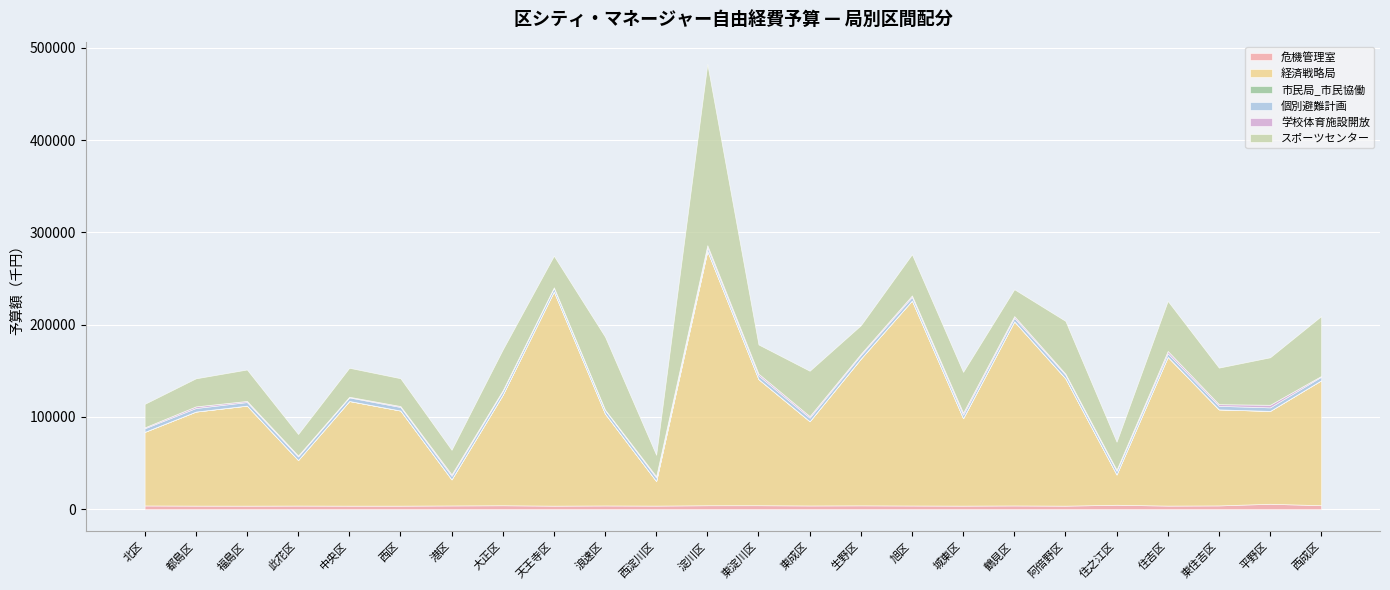

Reading left to right, what are all the values shown in this chart?

危機管理室: 北区=4038	都島区=3879	福島区=3828	此花区=3927	中央区=3828	西区=3828	港区=4057	大正区=4261	天王寺区=3828	浪速区=4038	西淀川区=3889	淀川区=4273	東淀川区=4296	東成区=4038	生野区=4162	旭区=3996	城東区=3861	鶴見区=4049	阿倍野区=3828	住之江区=4800	住吉区=3890	東住吉区=4091	平野区=5874	西成区=4296
経済戦略局: 北区=79708	都島区=101907	福島区=108428	此花区=49331	中央区=113403	西区=103080	港区=28231	大正区=119731	天王寺区=232161	浪速区=99569	西淀川区=26564	淀川区=275727	東淀川区=136690	東成区=91277	生野区=159051	旭区=222163	城東区=94711	鶴見区=199538	阿倍野区=137984	住之江区=32814	住吉区=161216	東住吉区=104052	平野区=100615	西成区=135424
市民局_市民協働: 北区=91	都島区=37	福島区=29	此花区=25	中央区=90	西区=48	港区=28	大正区=21	天王寺区=34	浪速区=32	西淀川区=34	淀川区=70	東淀川区=59	東成区=29	生野区=43	旭区=30	城東区=55	鶴見区=36	阿倍野区=39	住之江区=44	住吉区=51	東住吉区=42	平野区=63	西成区=37
個別避難計画: 北区=3828	都島区=3828	福島区=3828	此花区=3828	中央区=3828	西区=3828	港区=3828	大正区=3828	天王寺区=3828	浪速区=3828	西淀川区=3828	淀川区=3828	東淀川区=3828	東成区=3828	生野区=3828	旭区=3828	城東区=3828	鶴見区=3828	阿倍野区=3828	住之江区=3828	住吉区=3828	東住吉区=3828	平野区=3828	西成区=3827
学校体育施設開放: 北区=1019	都島区=1775	福島区=1228	此花区=1058	中央区=726	西区=1021	港区=1631	大正区=1131	天王寺区=644	浪速区=493	西淀川区=1418	淀川区=2268	東淀川区=2051	東成区=1731	生野区=1376	旭区=1683	城東区=2150	鶴見区=1860	阿倍野区=1223	住之江区=1300	住吉区=2541	東住吉区=1804	平野区=2789	西成区=861
スポーツセンター: 北区=25479	都島区=30401	福島区=34065	此花区=23316	中央区=31410	西区=30158	港区=26600	大正区=44100	天王寺区=34215	浪速区=79057	西淀川区=23225	淀川区=196463	東淀川区=31648	東成区=49152	生野区=30929	旭区=44640	城東区=44241	鶴見区=29125	阿倍野区=57212	住之江区=30347	住吉区=54237	東住吉区=39635	平野区=51467	西成区=64934